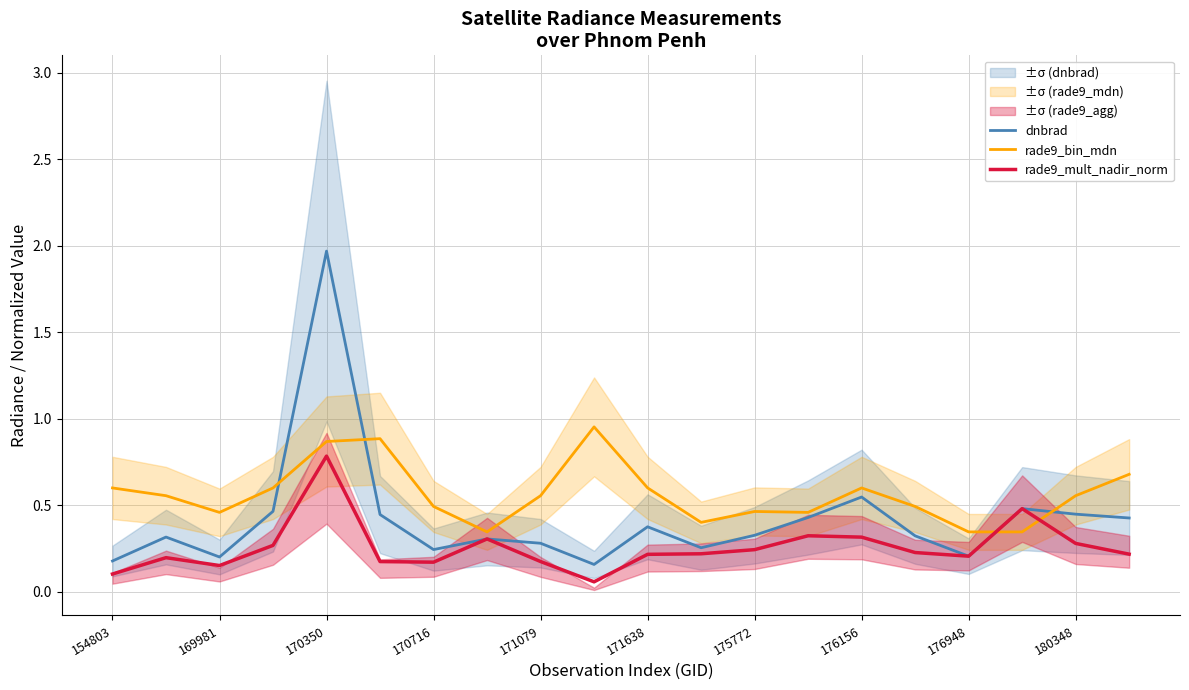

What is the value of the rade9_mult_nadir_norm point at the 12th from the left?

0.2